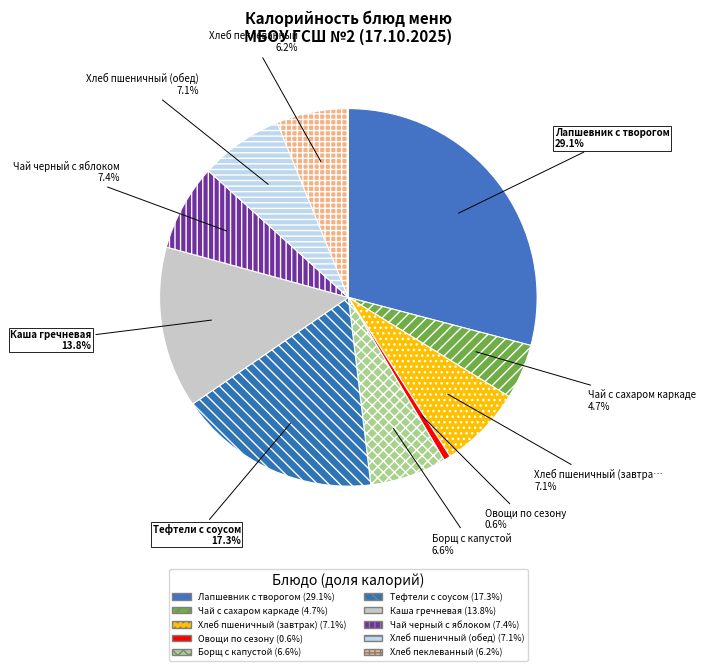

Is the sum of Хлеб пеклеванный and Овощи по сезону greater than half?

No